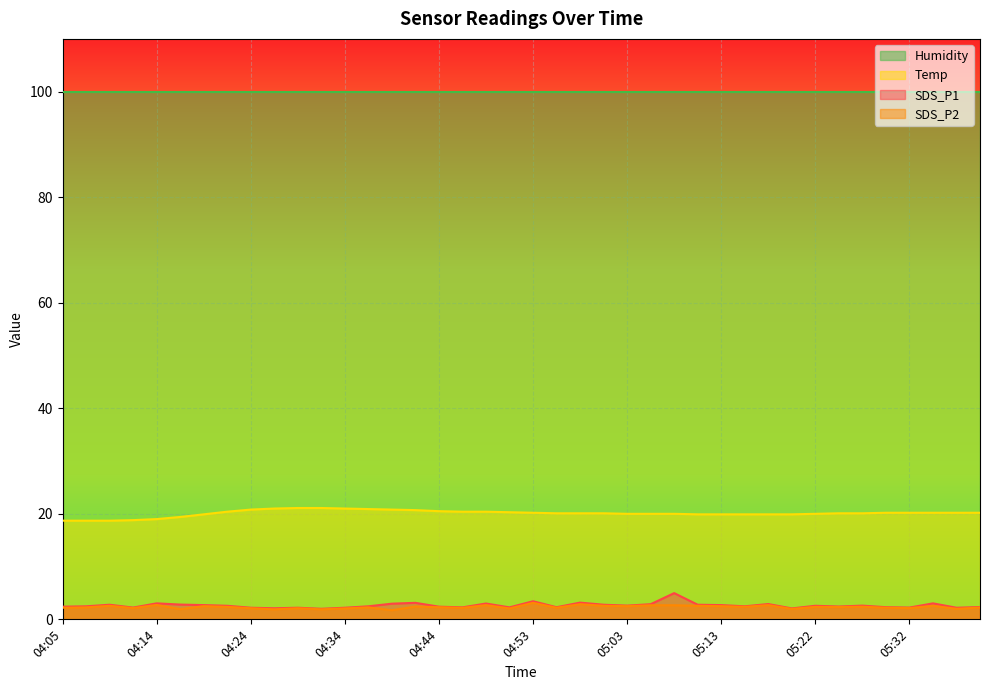

What is the average value of the SDS_P1 series?

2.6